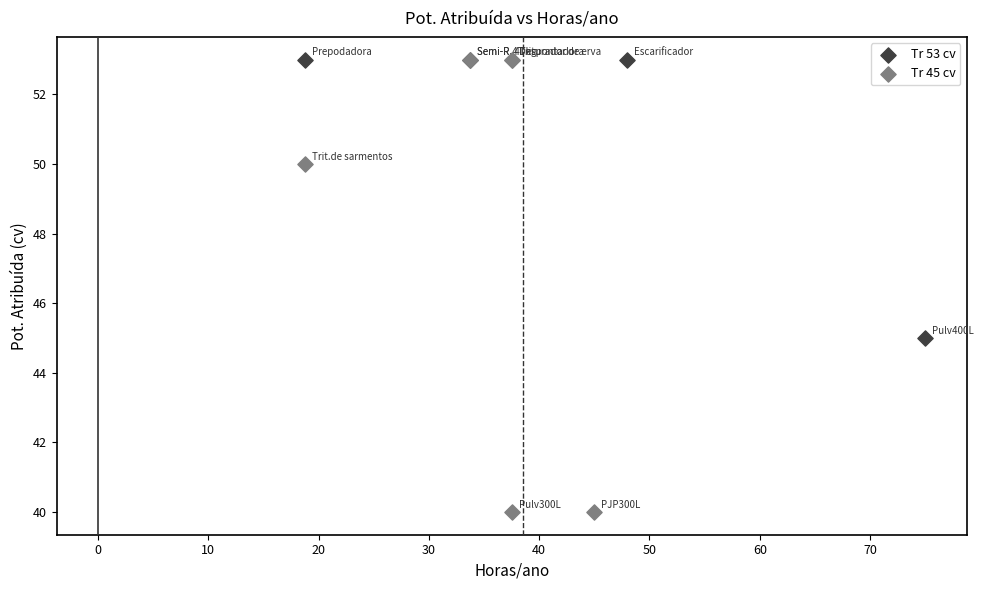

Which series reaches the minimum Y coordinate?

Tr 45 cv